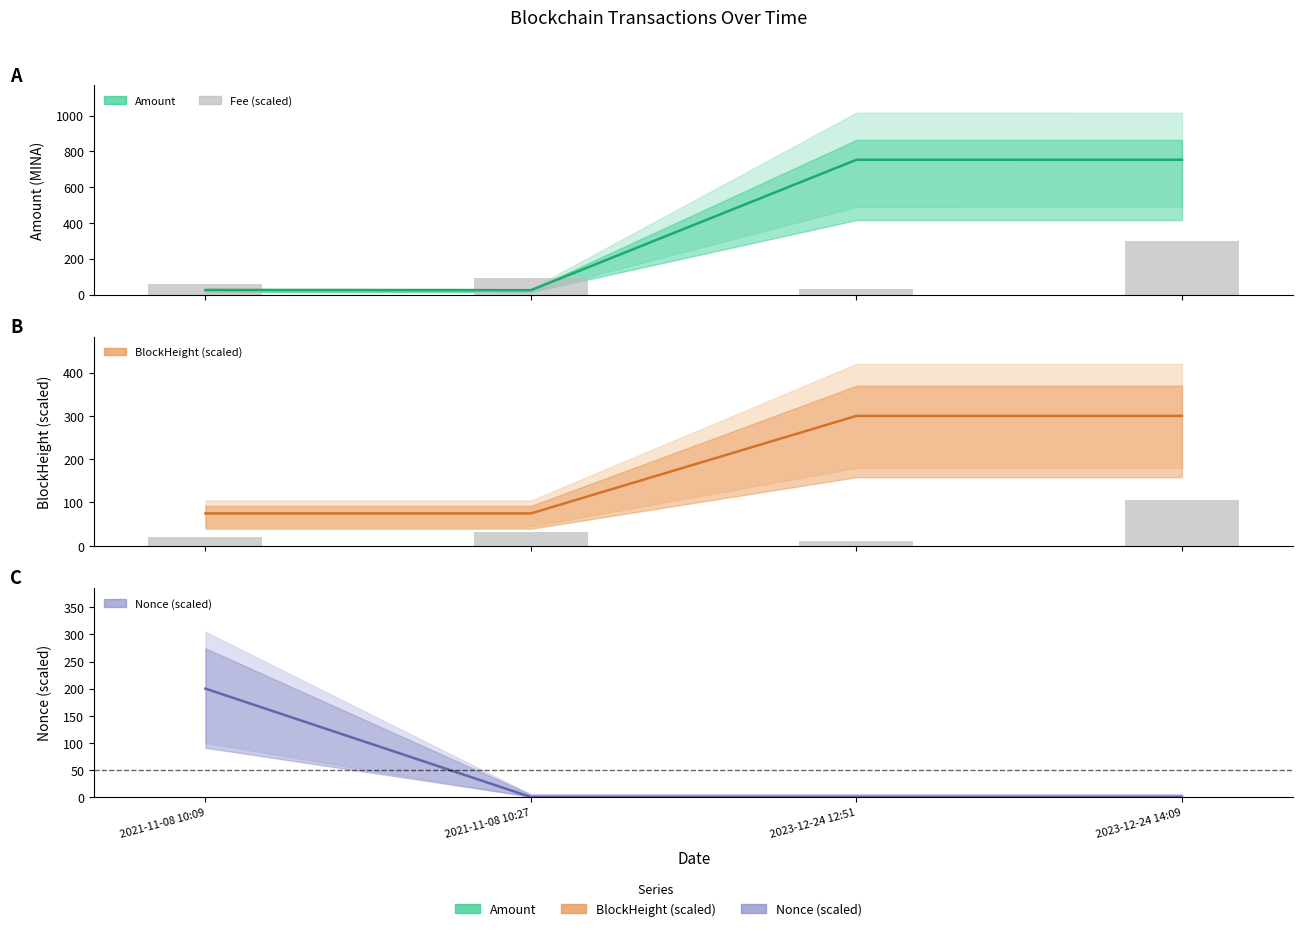

List the labels in order of BlockHeight (line) value, smallest first.

2021-11-08 10:09, 2021-11-08 10:27, 2023-12-24 12:51, 2023-12-24 14:09